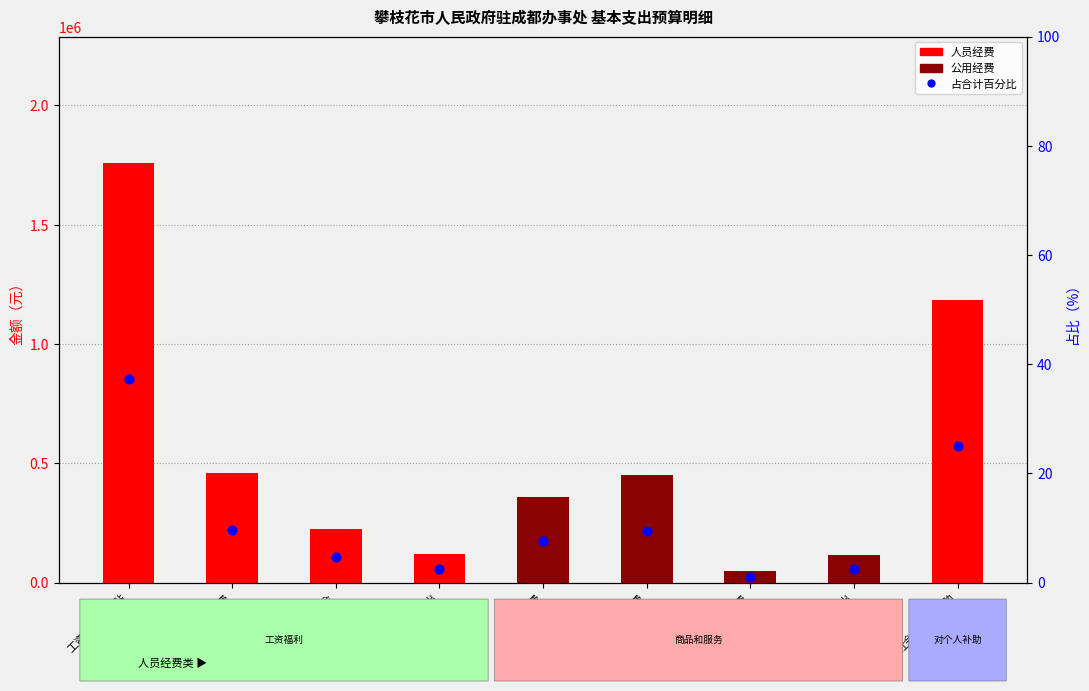

Which series has the largest total across all categories?

人员经费